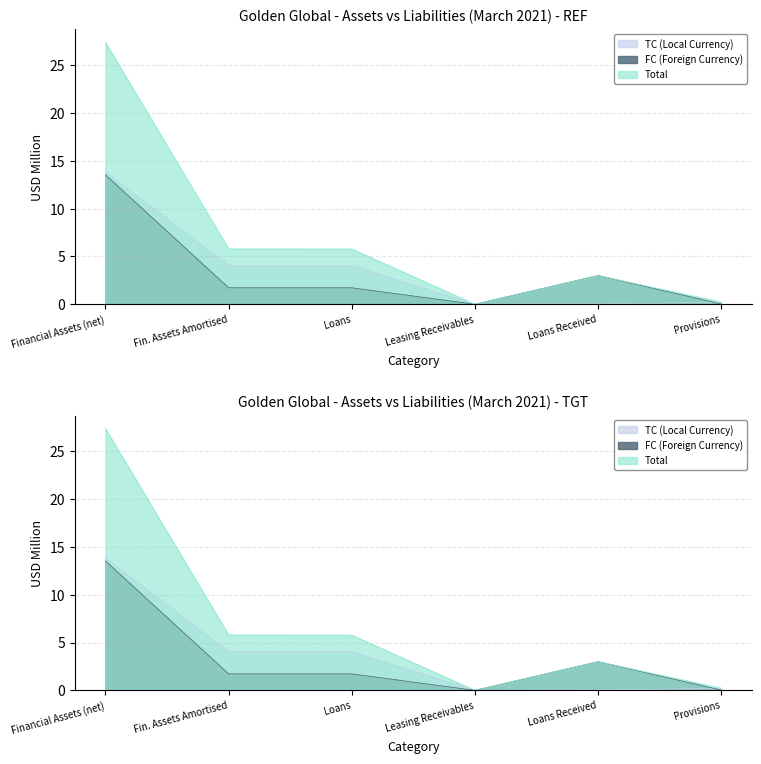

What is the label of the 1st point from the right?

Provisions